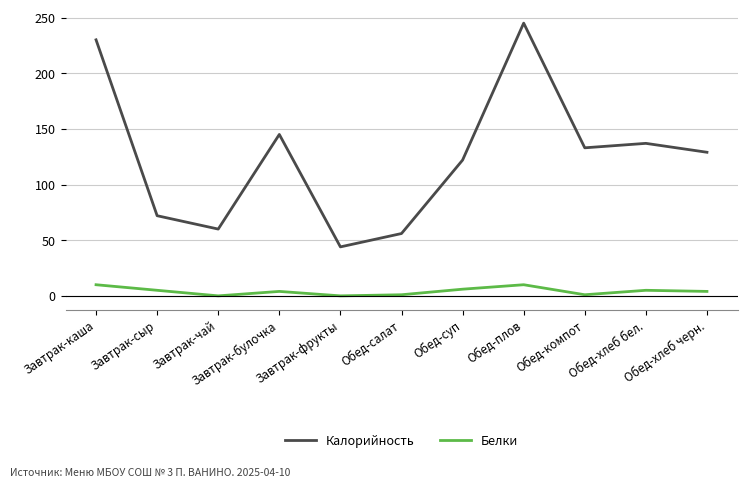

The Белки series shows 5 at Обед-хлеб бел.. True or false?

True